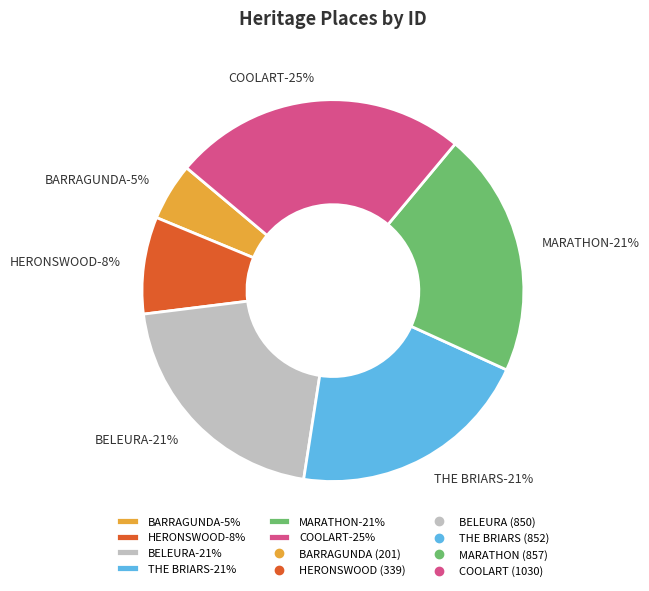

What percentage is the BARRAGUNDA slice, to the nearest percent?

5%